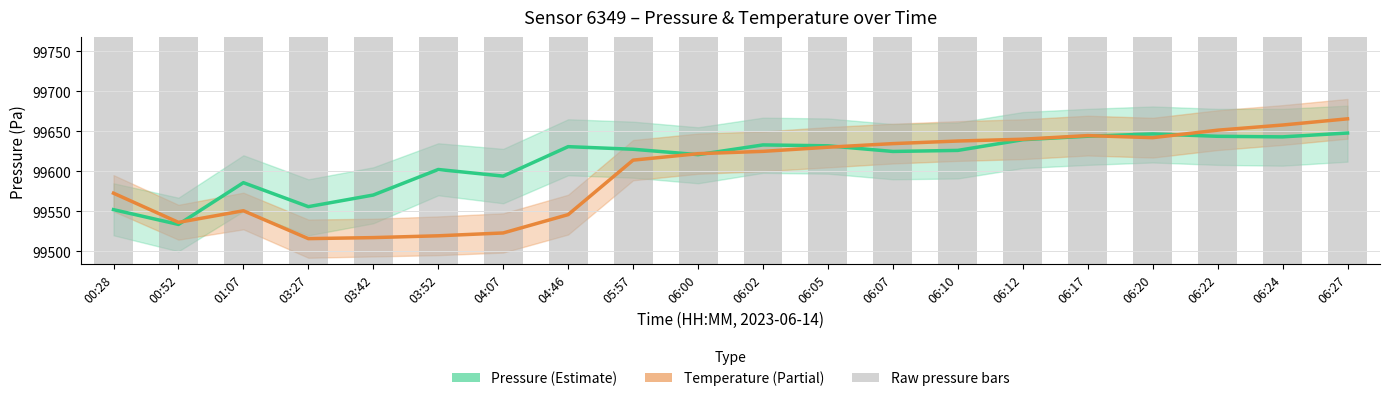

What is the sum of the Pressure values at 06:24 and 04:07?

199237.0